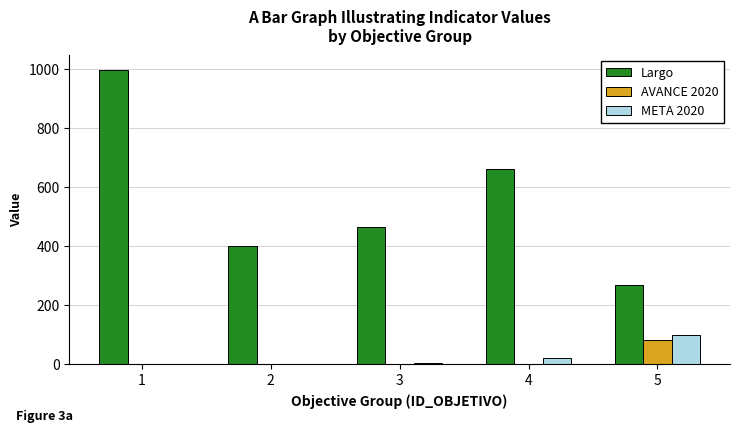

Is the value of Largo at 1 greater than the value of META 2020 at 1?

Yes